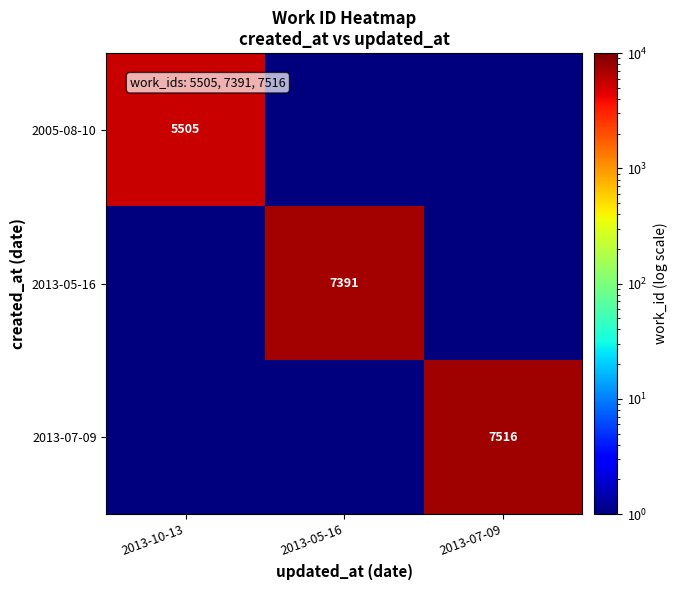

The value of 2005-08-10 at 2013-10-13 is 5505. True or false?

True